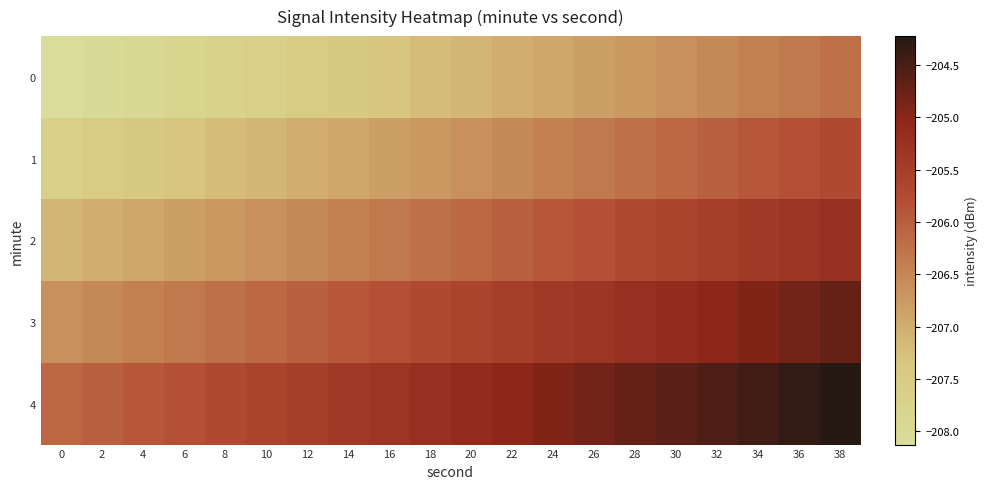

What is the maximum value shown in the chart?

-204.2